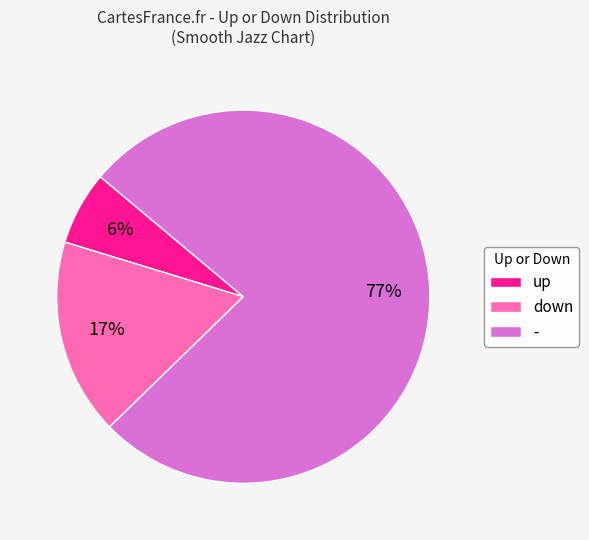

Is down the majority of the pie?

No